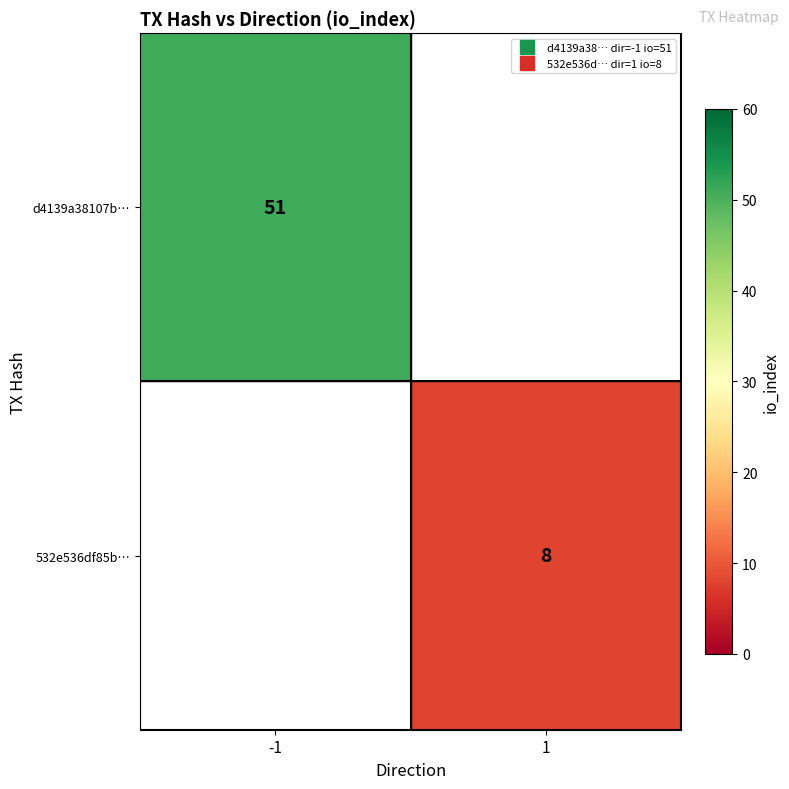

Which label corresponds to the largest value in the chart?

-1